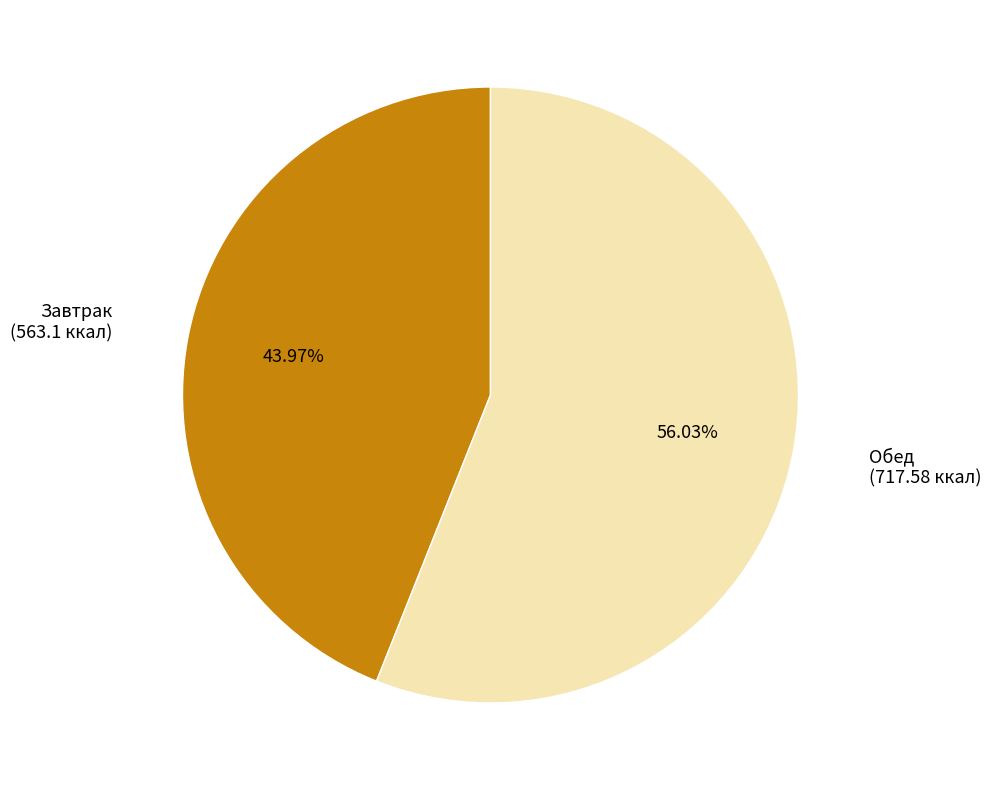

Does any single category account for the majority?

Yes